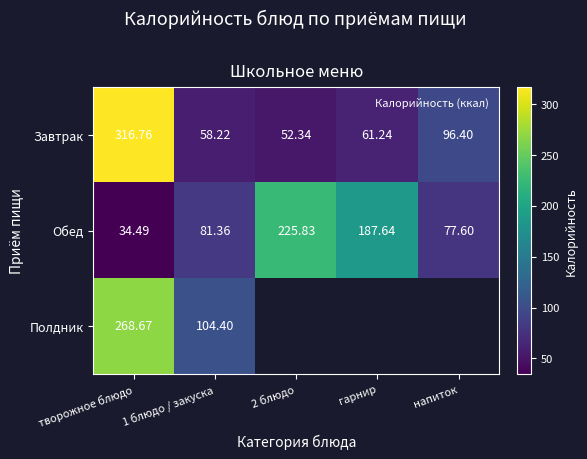

Where is Завтрак nearest to the value 184?

напиток